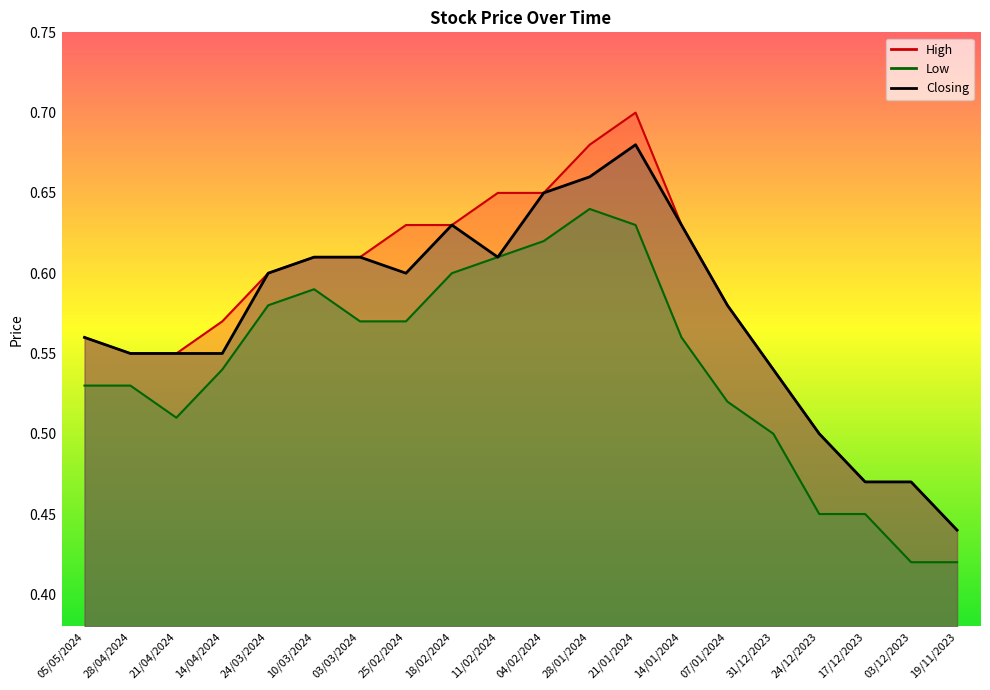

Which category has the lowest value in the Closing series?

19/11/2023